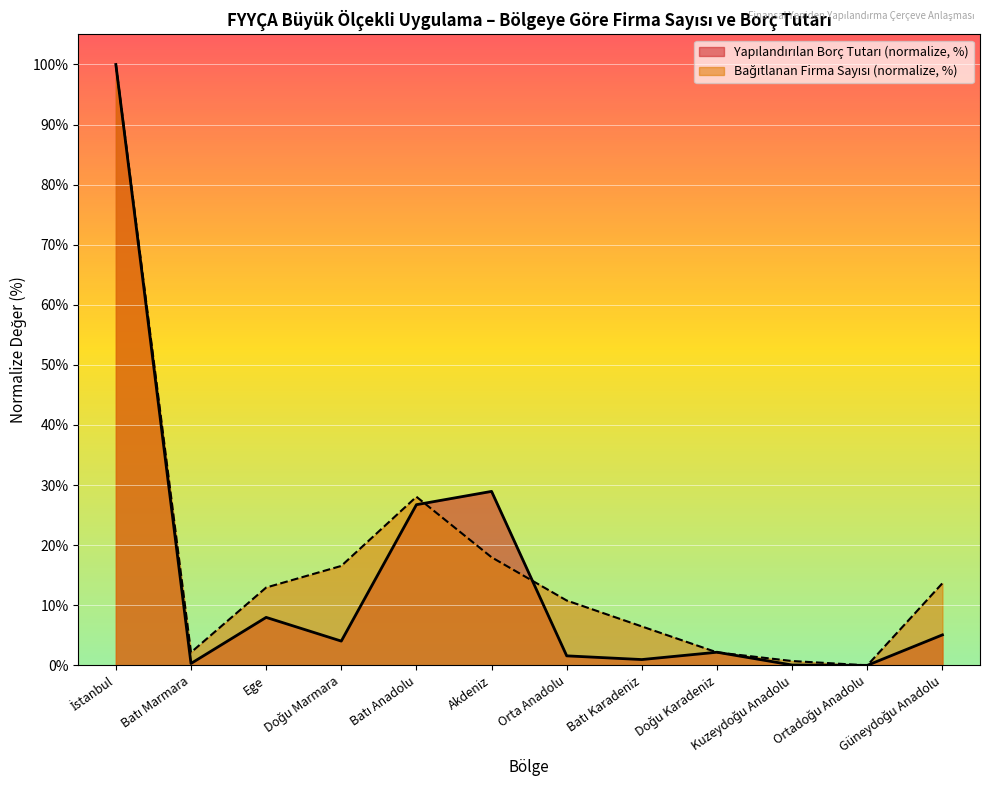

The value of Yapılandırılan Borç Tutarı (Genel Toplam, Milyon TL) at Ege is 8.0. True or false?

True